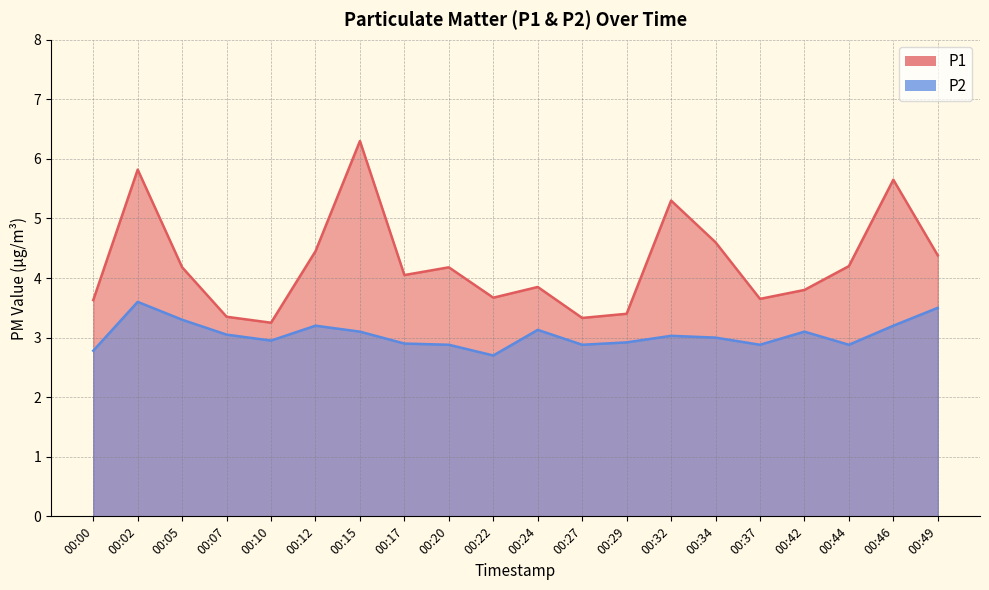

True or false: P1 and P2 cross at least once.

False